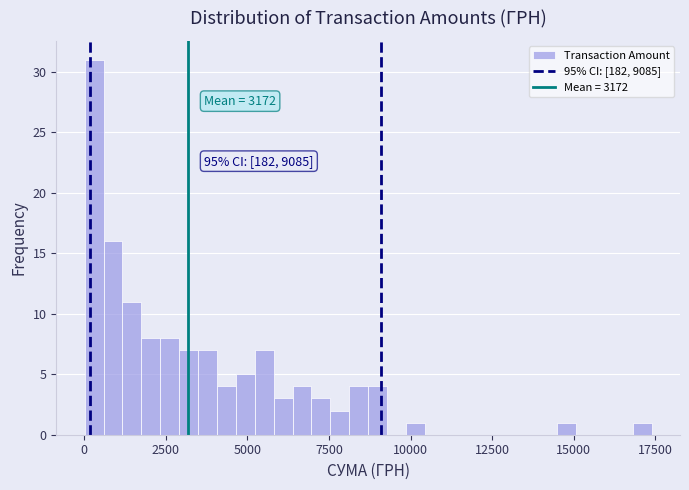

Read against the x-axis, roughly where is the centre of the tallest bar?

500